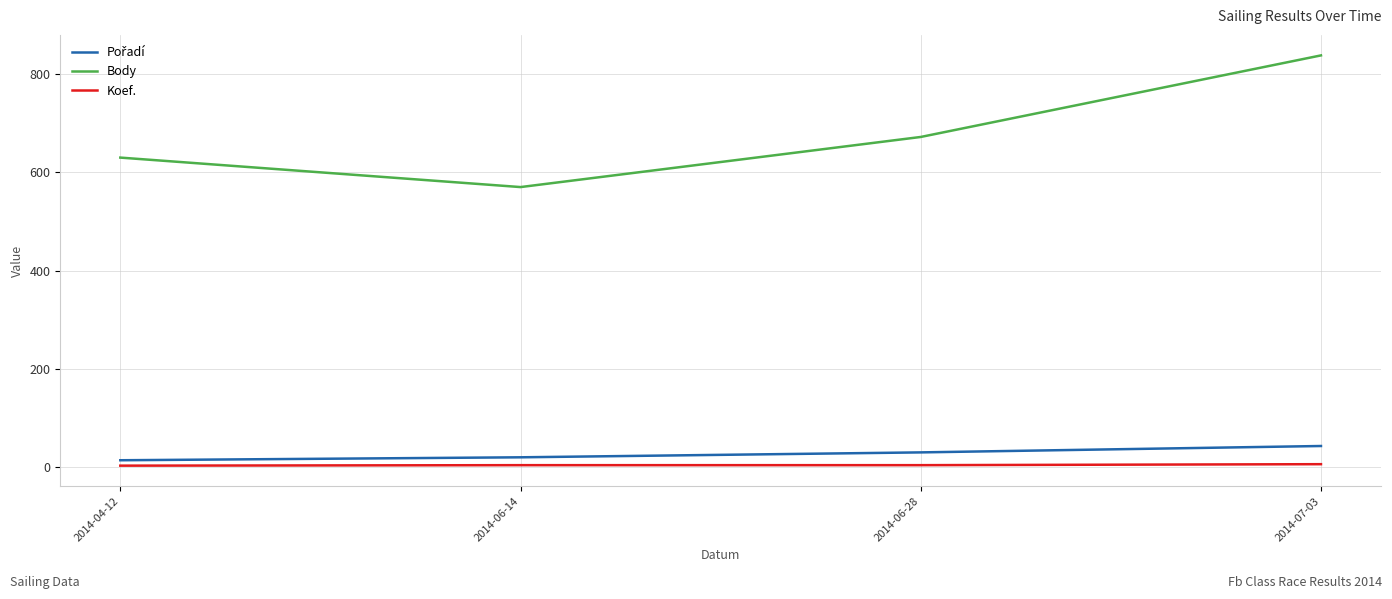

True or false: Koef. and Body intersect in this chart.

False